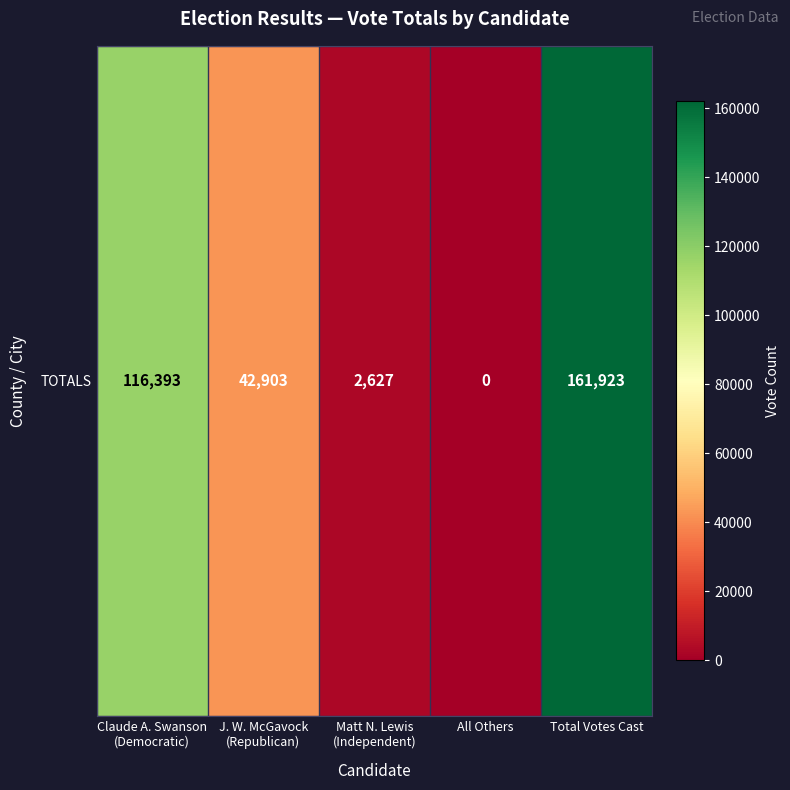

True or false: the data shows 42903 at J. W. McGavock
(Republican).

True